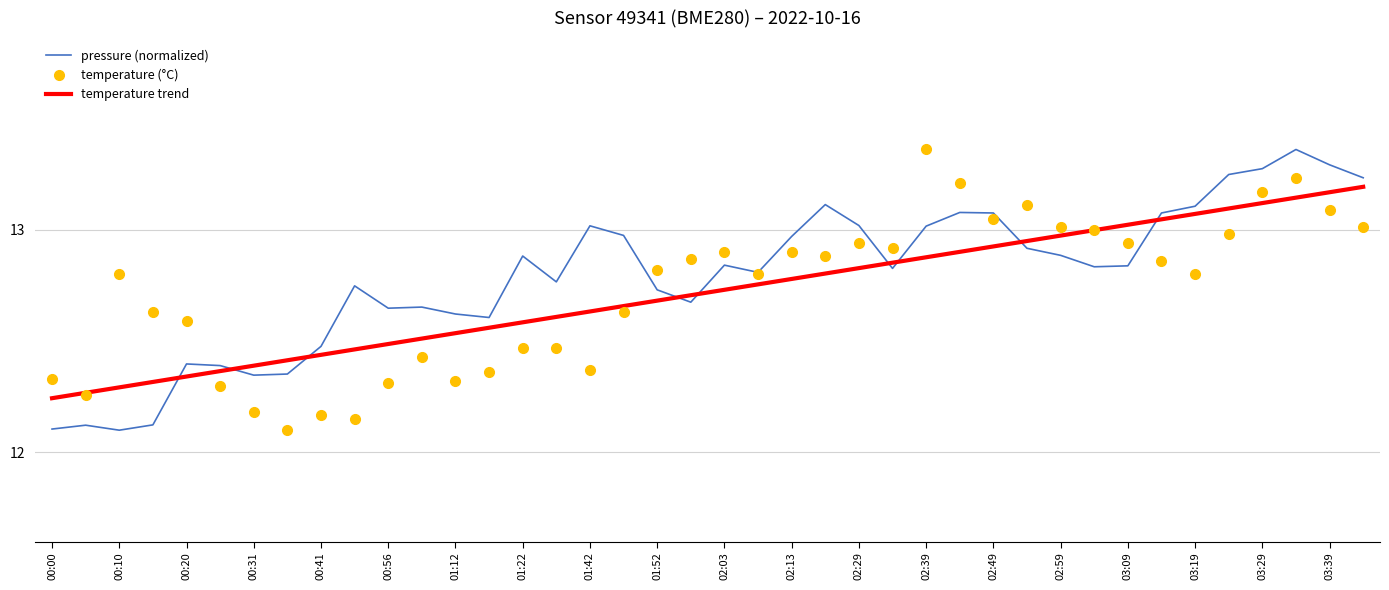

True or false: pressure (normalized) and temperature trend cross at least once.

True